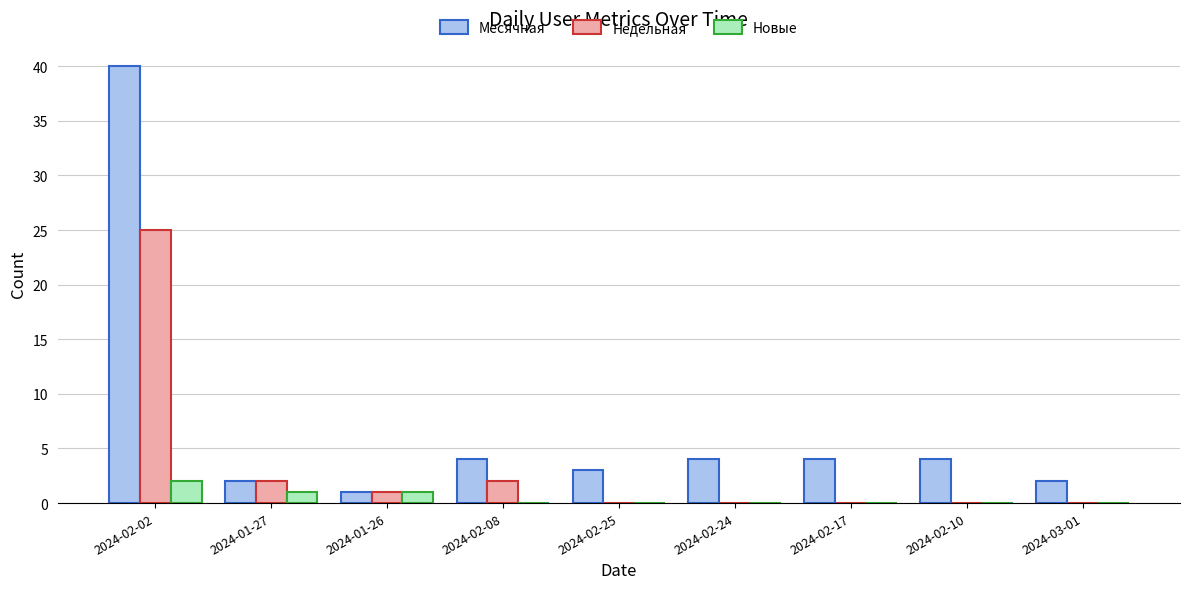

Is the value of Недельная at 2024-02-02 greater than the value of Новые at 2024-02-17?

Yes